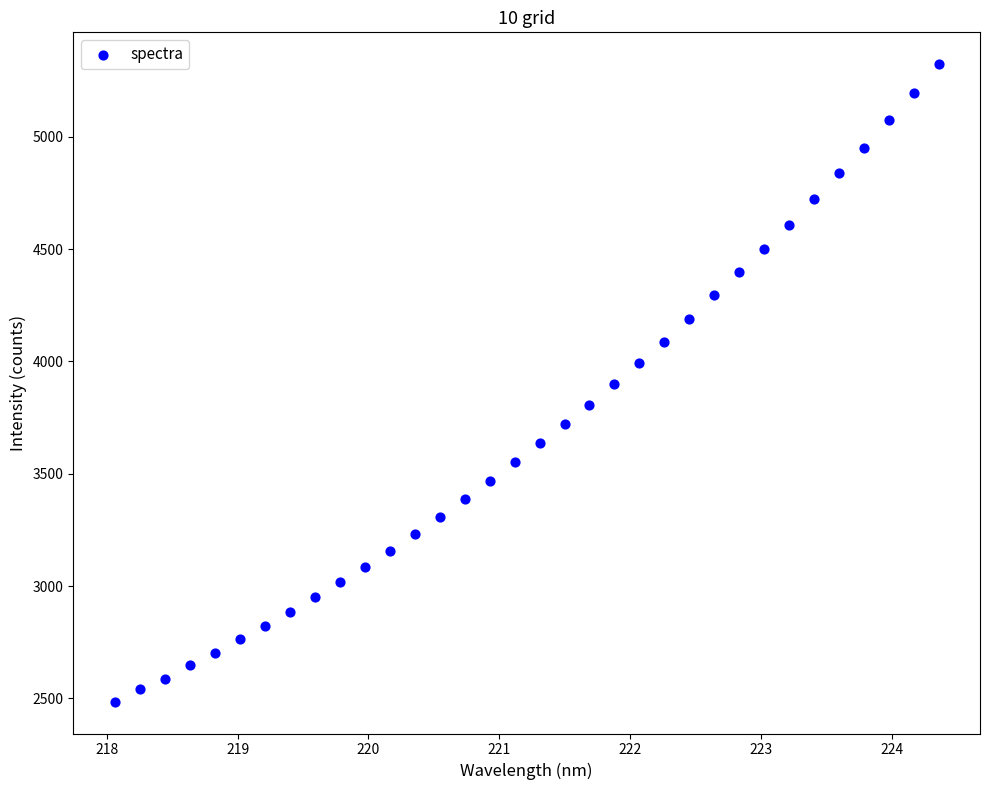

What is the range of Y values (max minus min)?

2838.1